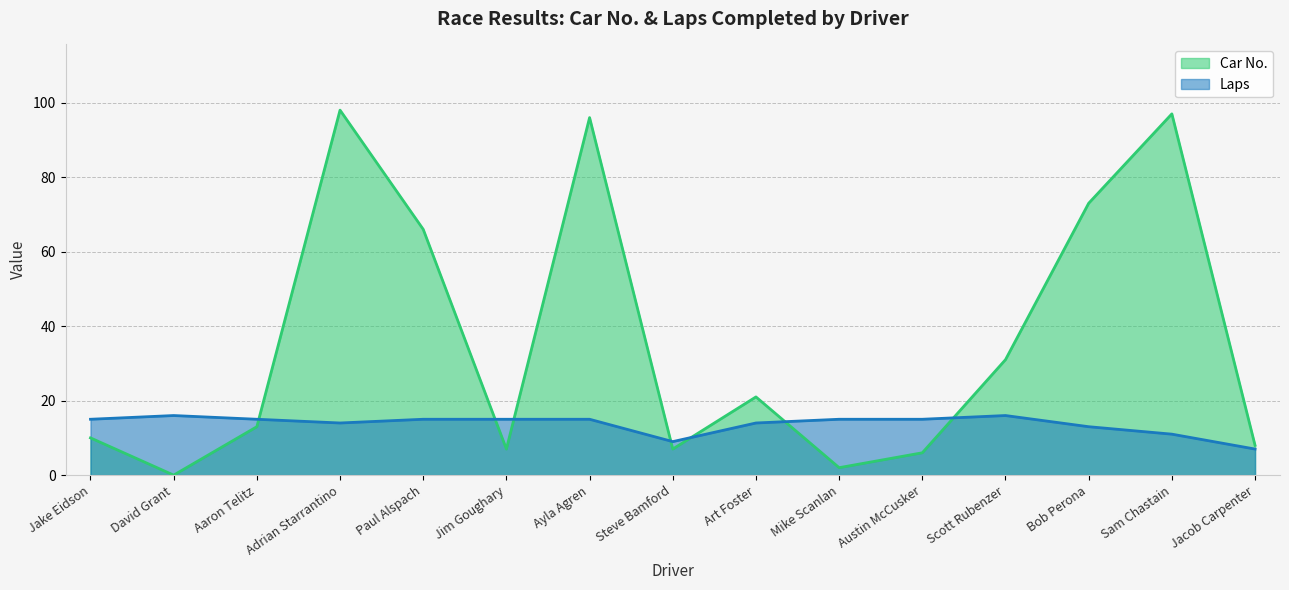

At how many categories does at least one series exceed 16?

7